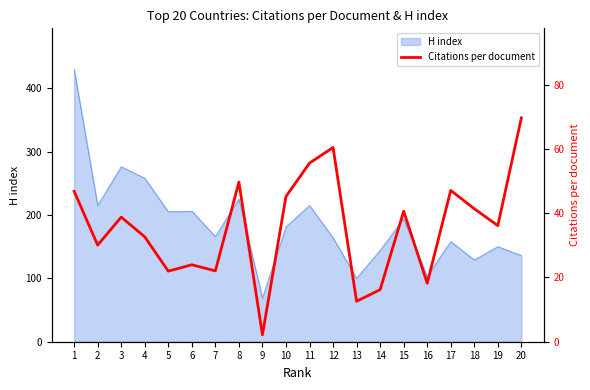

List the labels in order of value, smallest first.

9, 13, 14, 16, 5, 7, 6, 2, 4, 19, 3, 15, 18, 10, 1, 17, 8, 11, 12, 20